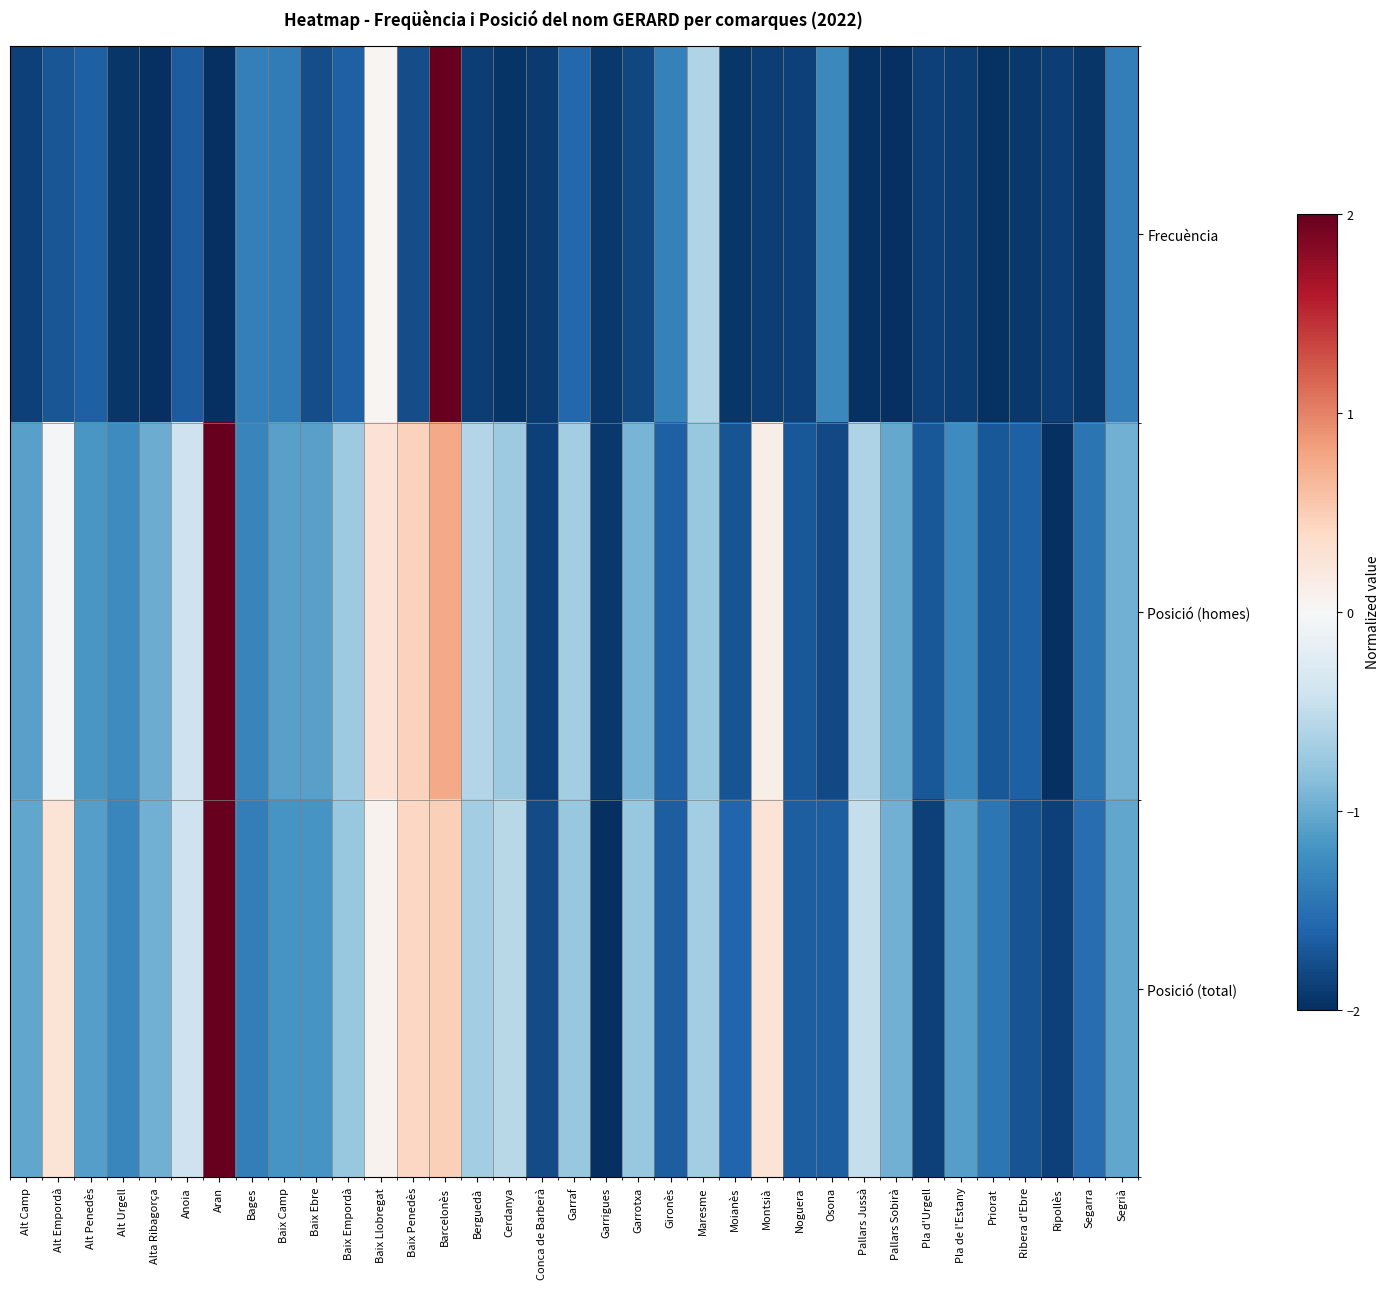

At which category is the sum across all series the highest?

Barcelonès